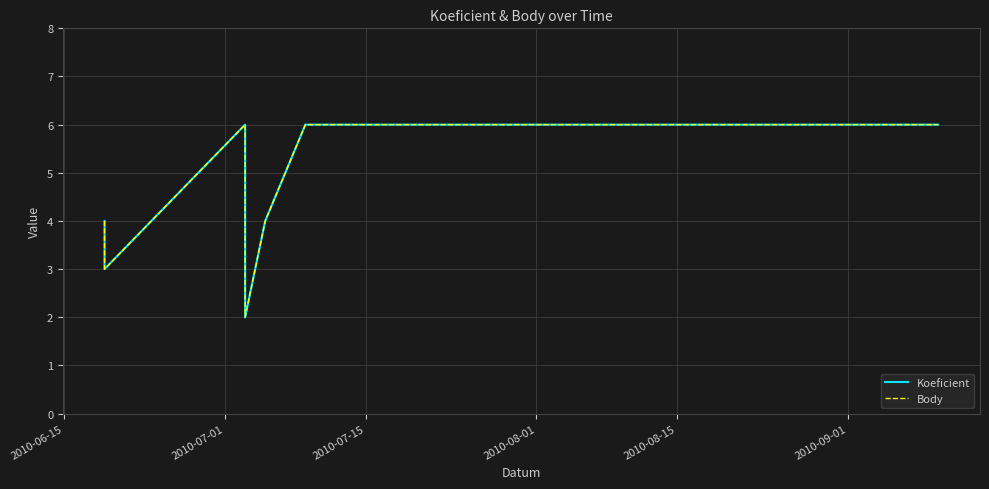

Count the Body values in the range 4 to 6.

7